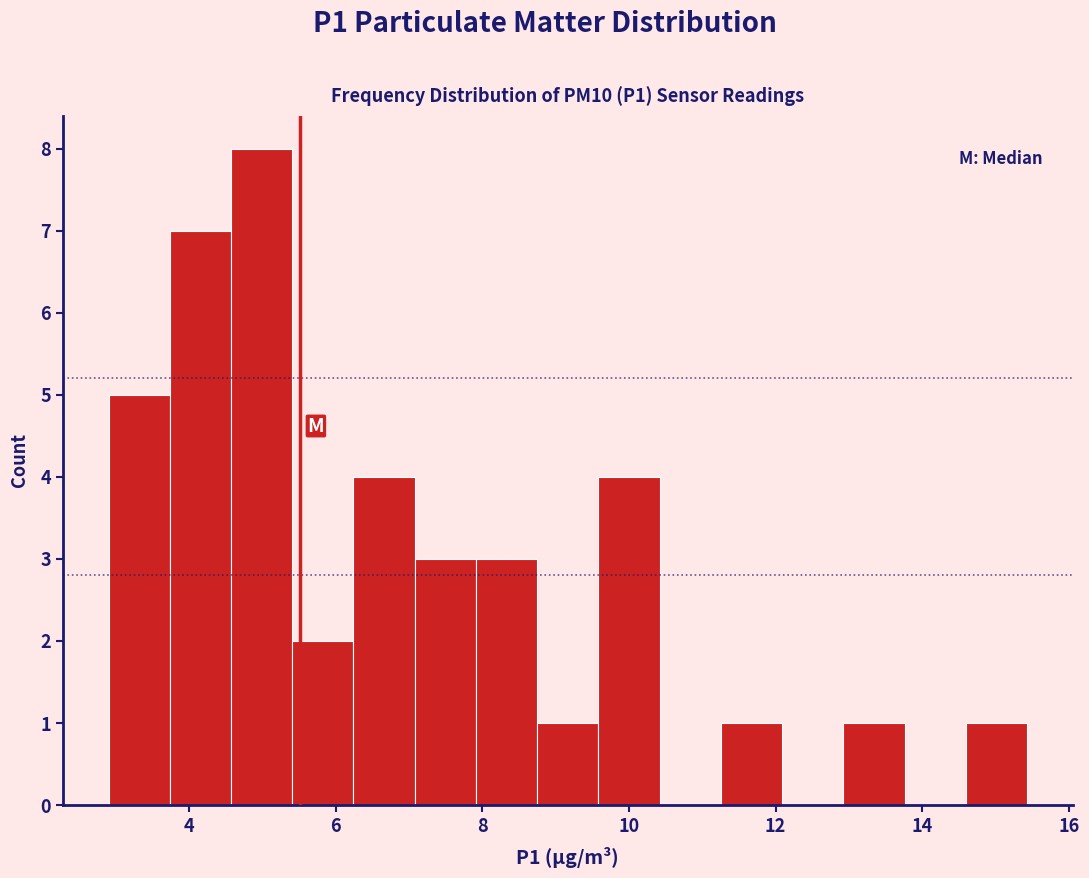

How tall is the bar that spans 13.0 to 13.8 on the x-axis? Neither the bar edges nor the heights are printed on the chart, so give them approximately, as read against the axes.

1